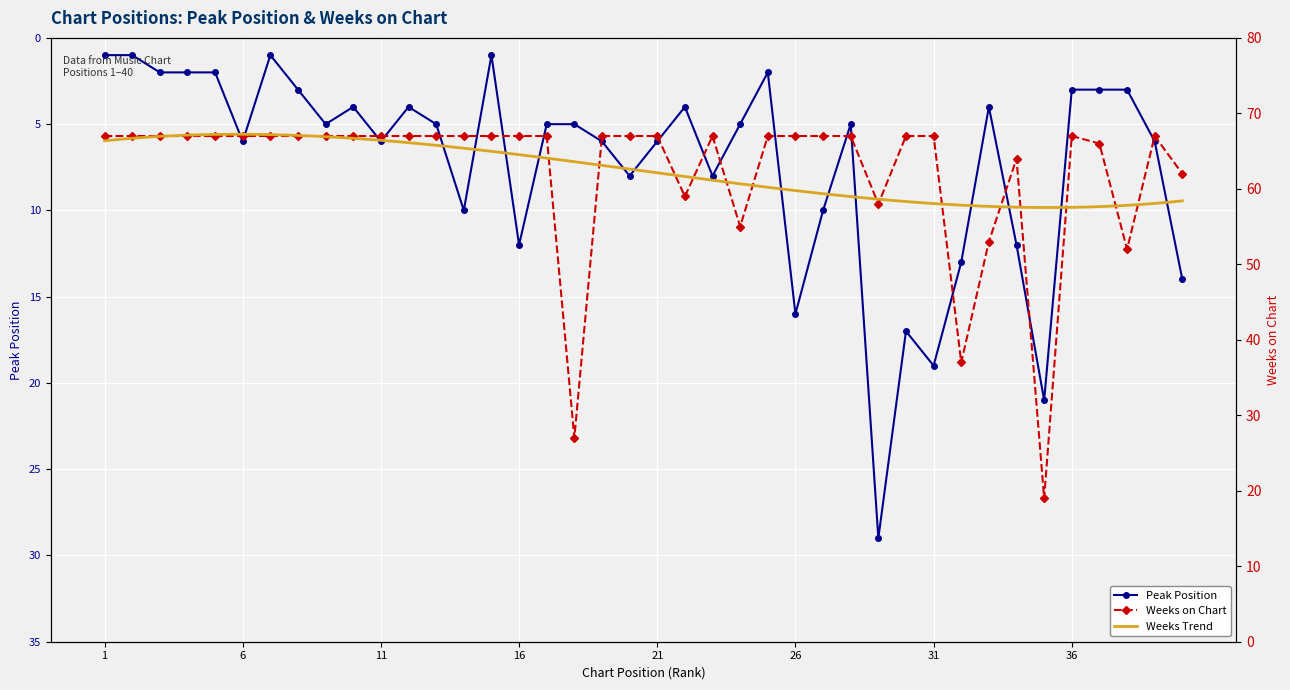

At which category does Weeks on Chart reach its first local valley?

18